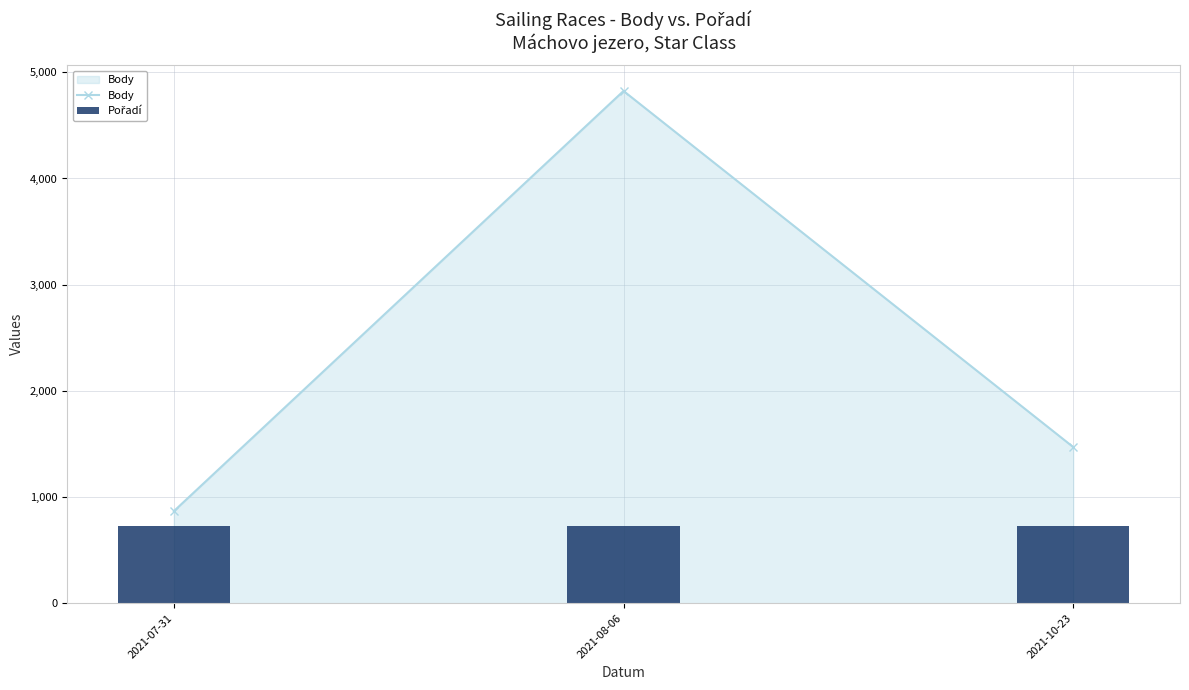

At 2021-07-31, list the series in order from smallest to largest.

Pořadí, Body